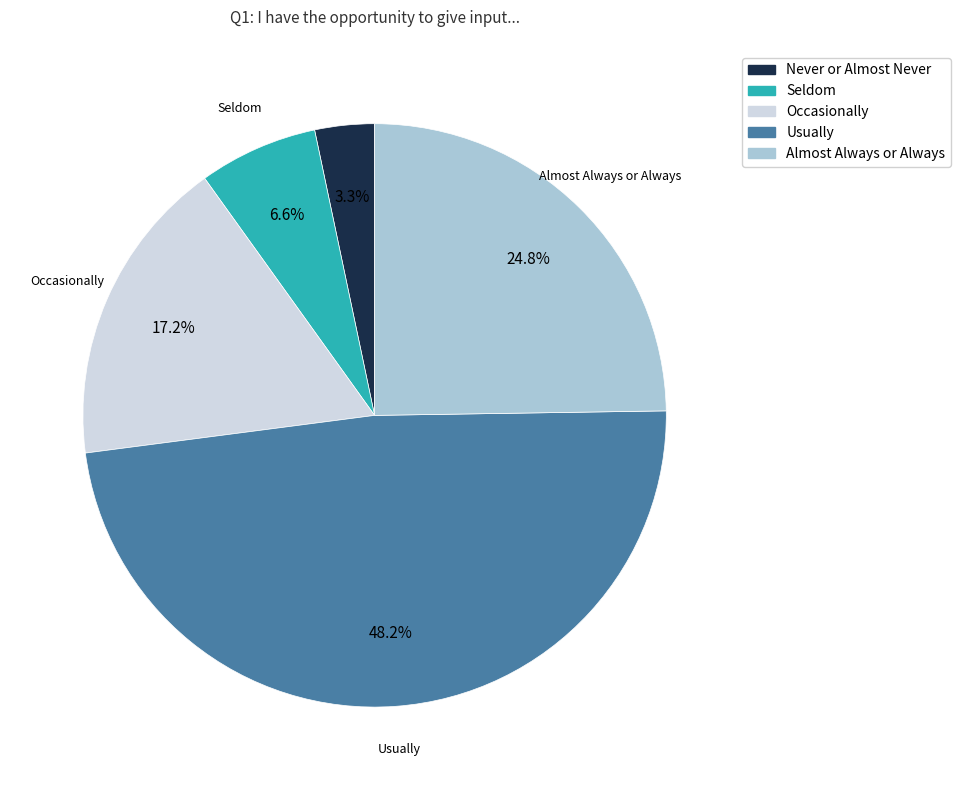

Approximately how many times larger is the value at Usually compared to Never or Almost Never?

14.6